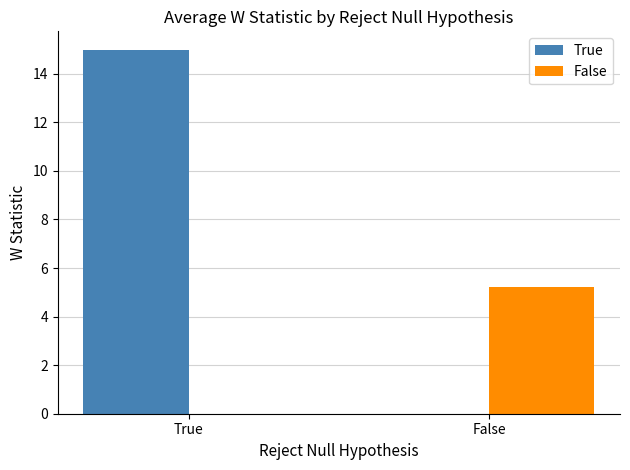

How many positive values does the True series have?

1